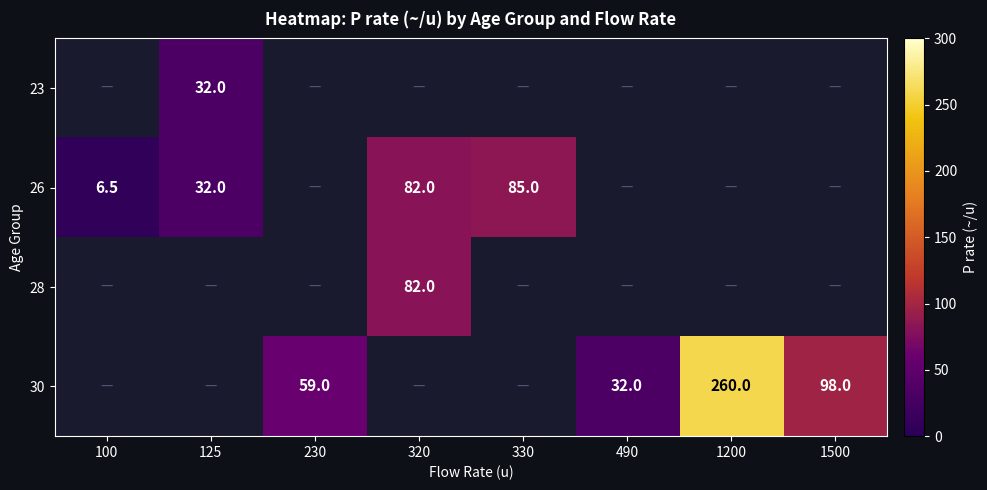

Is it true that 30 equals 59.0 at 230?

True